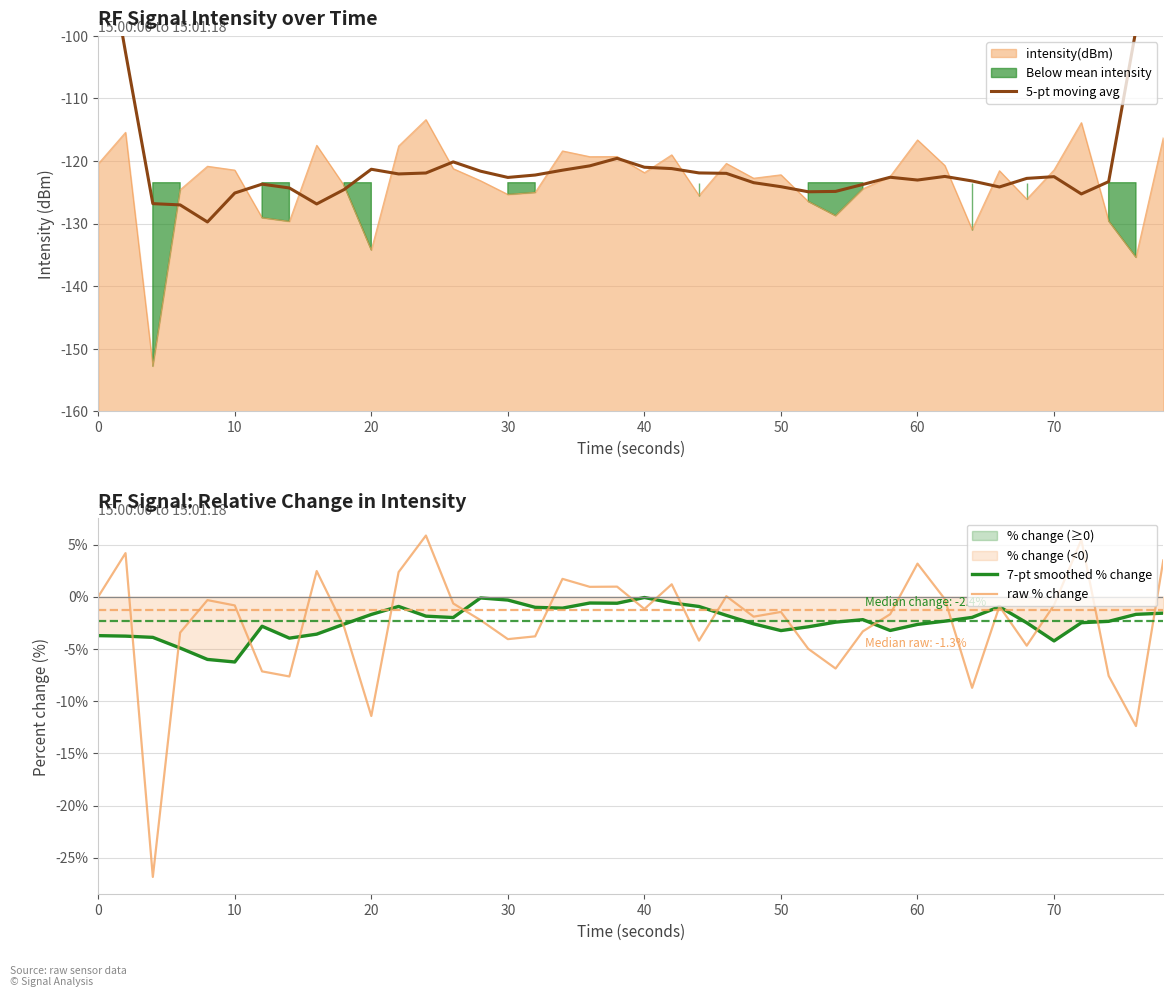

True or false: intensity(dBm) has a value of -120.4 at 0.

True